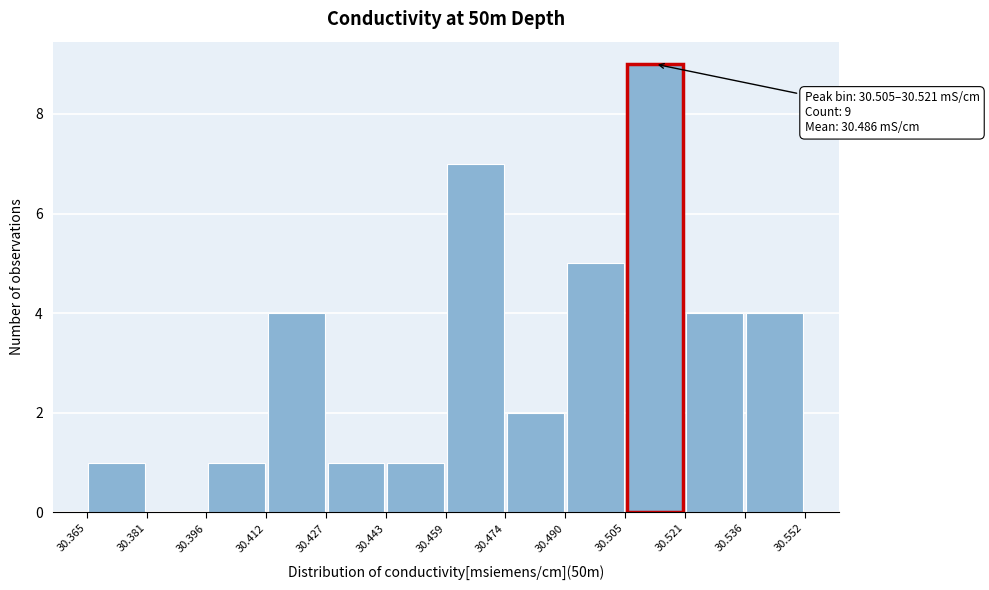

Over which range of the x-axis is the bar tallest?

30.505 to 30.521